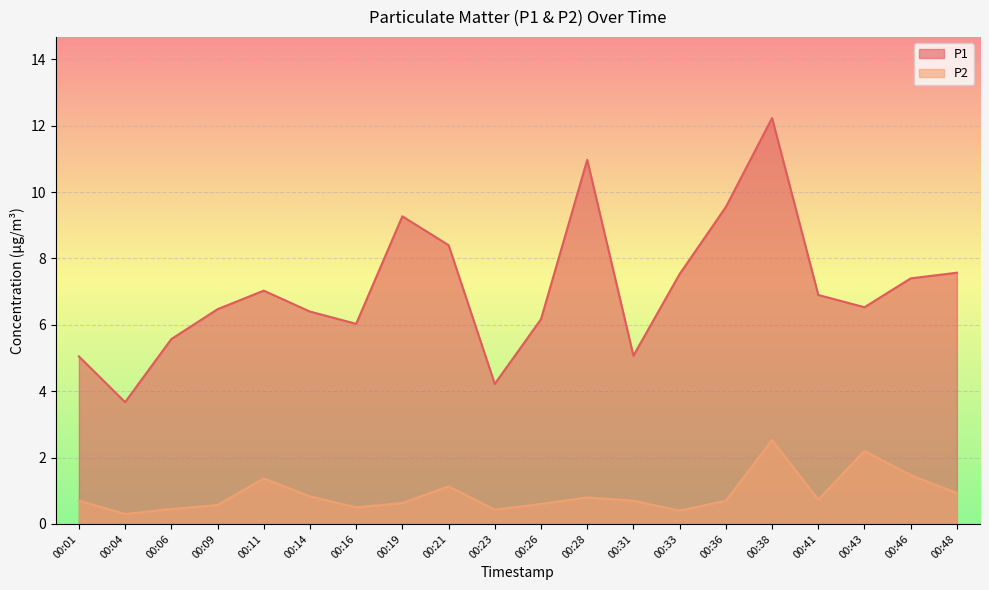

True or false: P1 and P2 cross at least once.

False